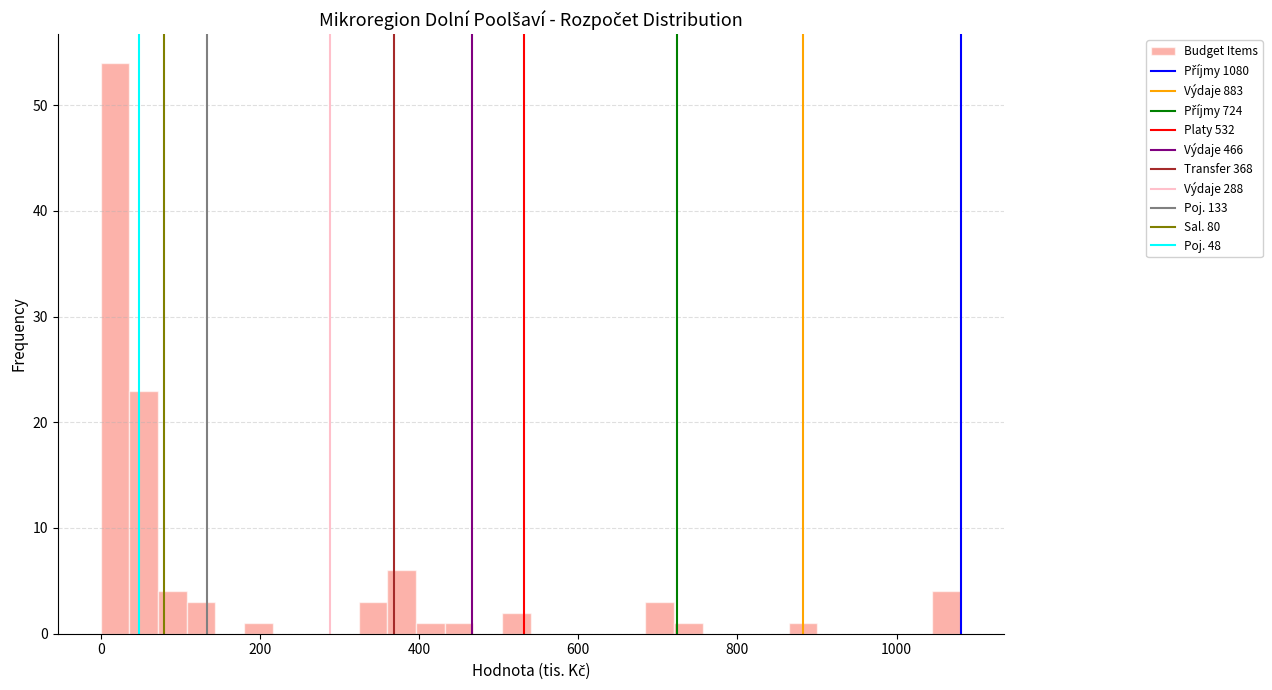

Around what value on the x-axis is the tallest bar? Give the approximate position of its centre, as read against the axis.

20